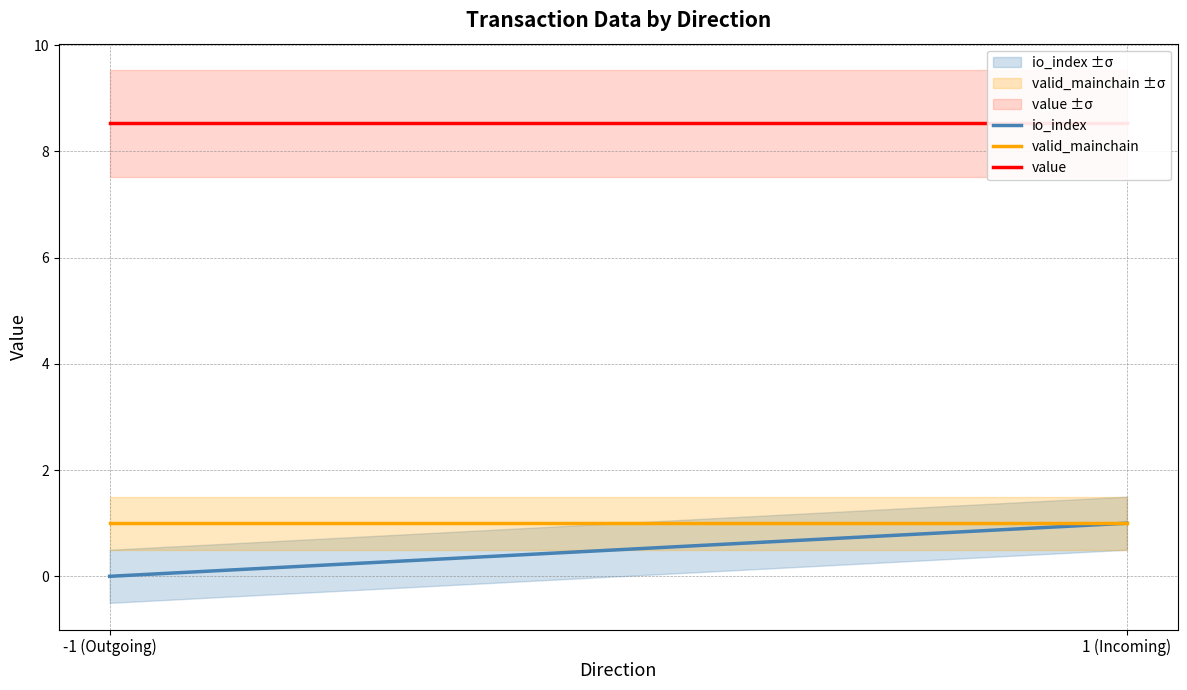

What is the label of the 1st point from the left?

-1 (Outgoing)